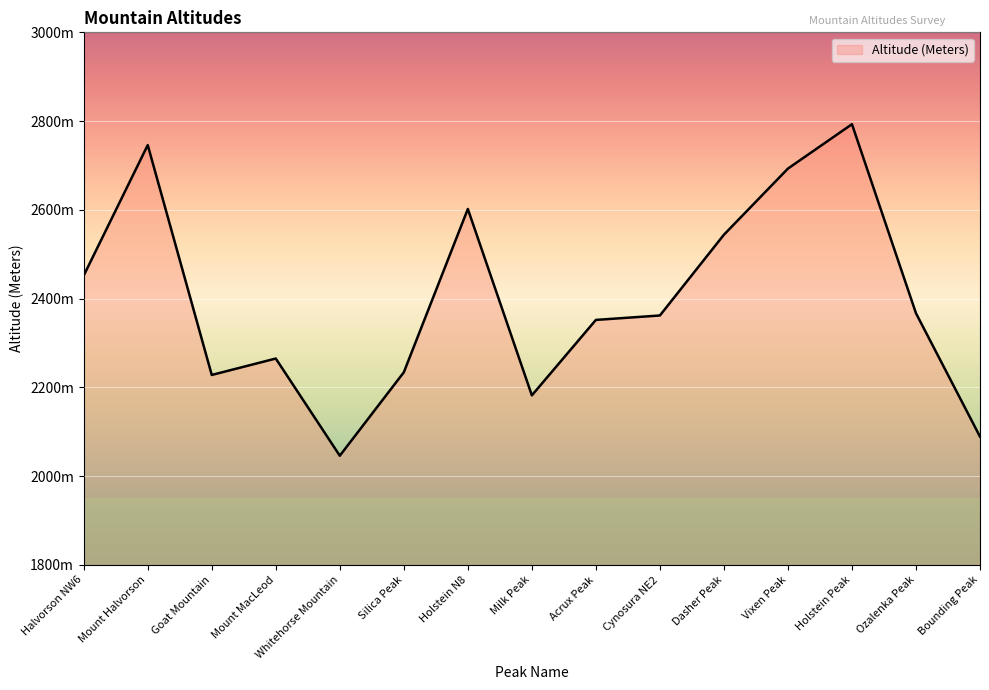

How many interior local peaks (higher than both neighbors) does the data have?

4